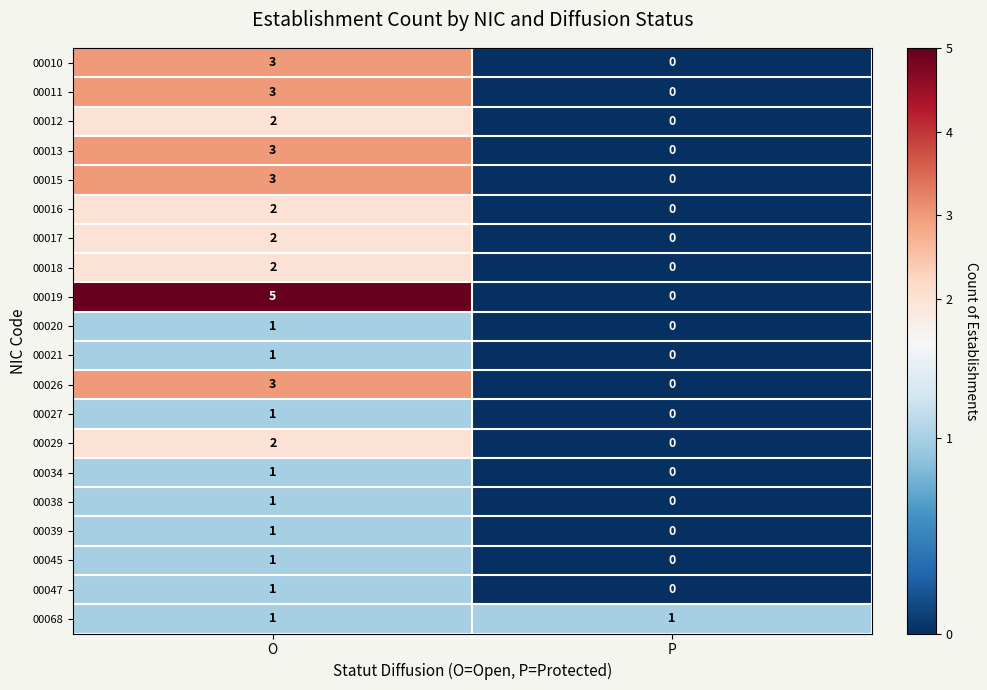

The value of 00045 at O is 0. True or false?

False